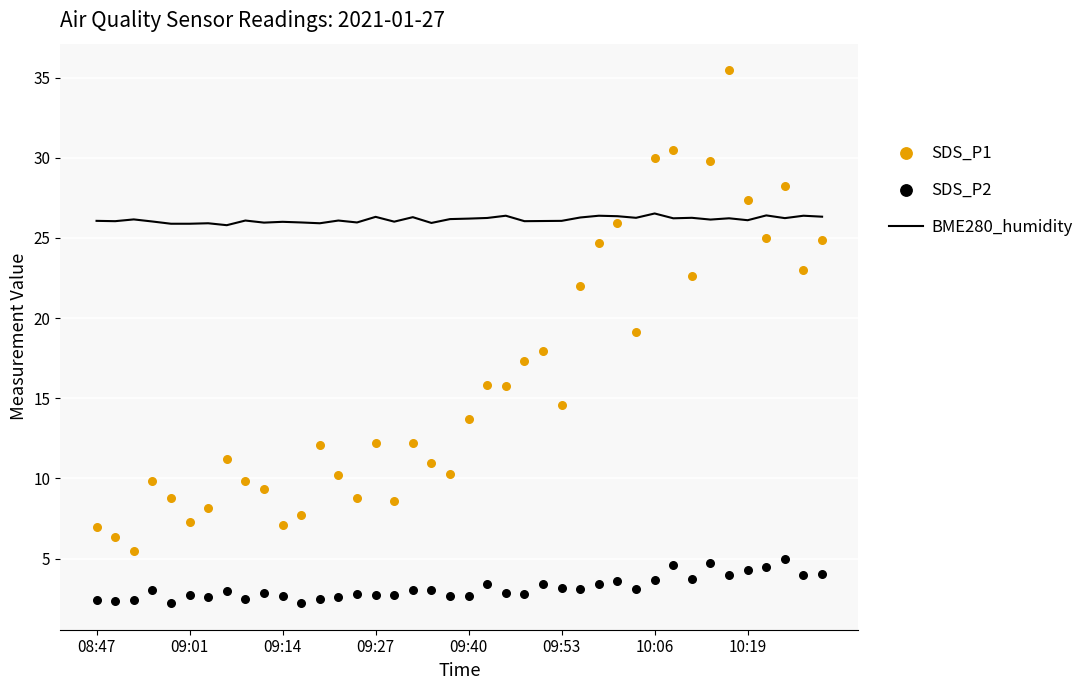

Which series reaches the minimum Y coordinate?

SDS_P2